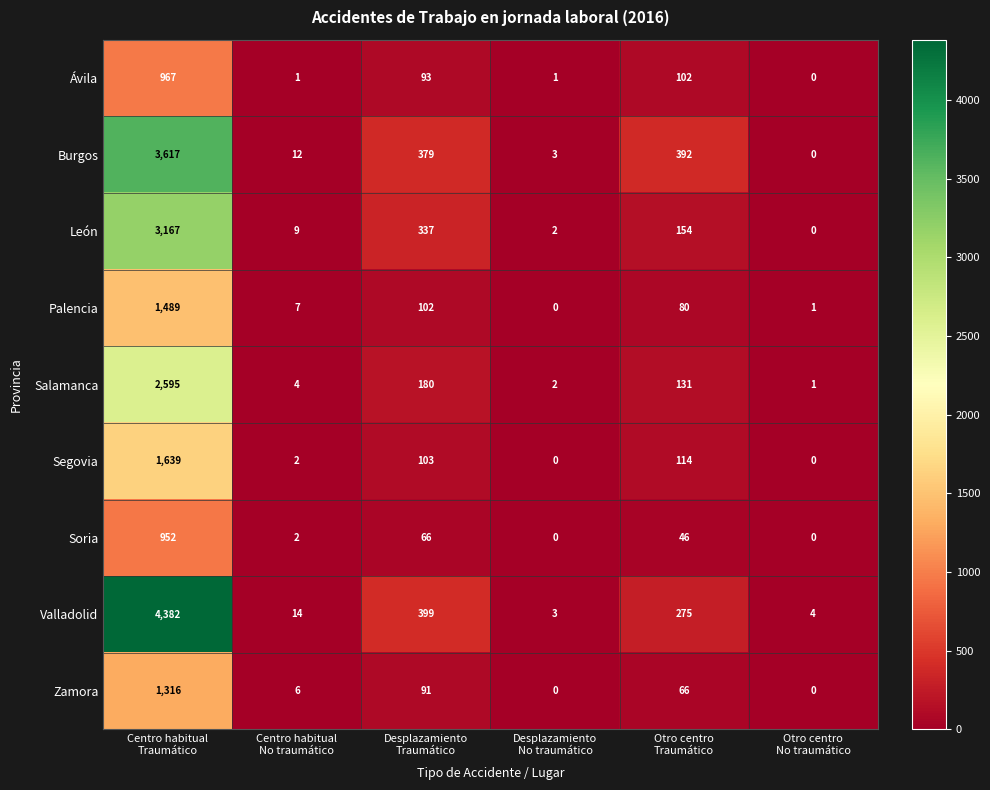

Which series has the largest total across all categories?

Valladolid